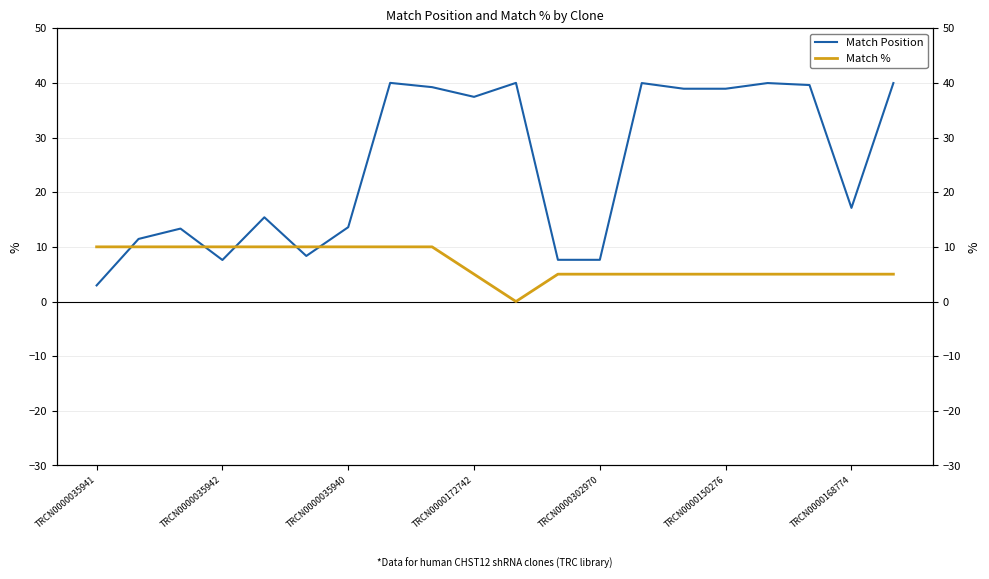

Which category has the highest value in the Match % series?

TRCN0000035941